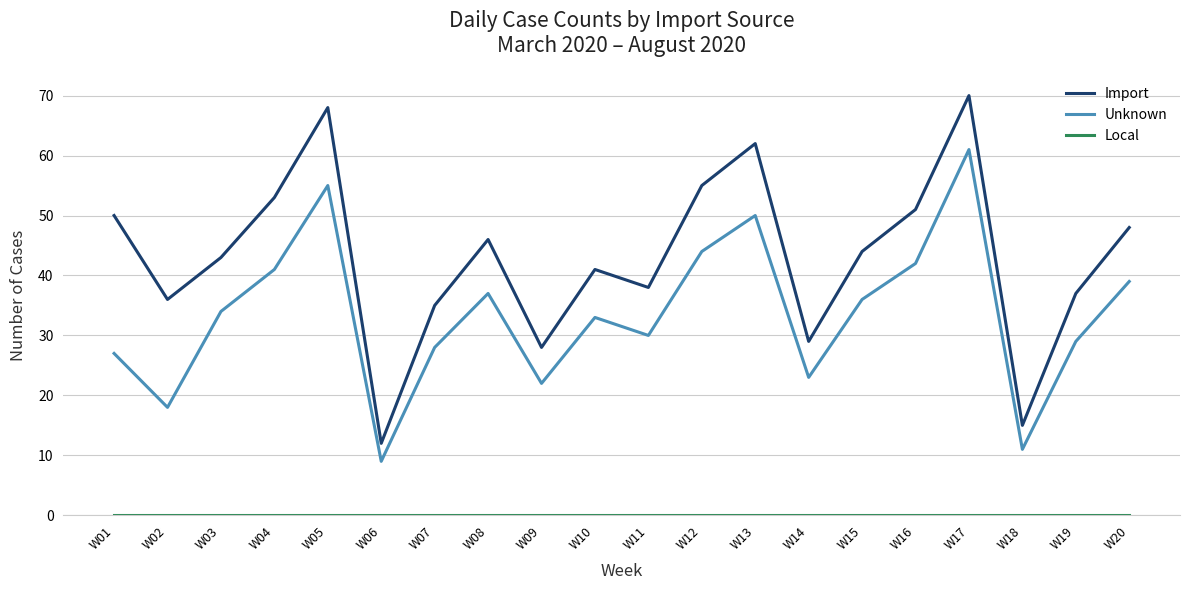

True or false: Unknown and Import intersect in this chart.

False